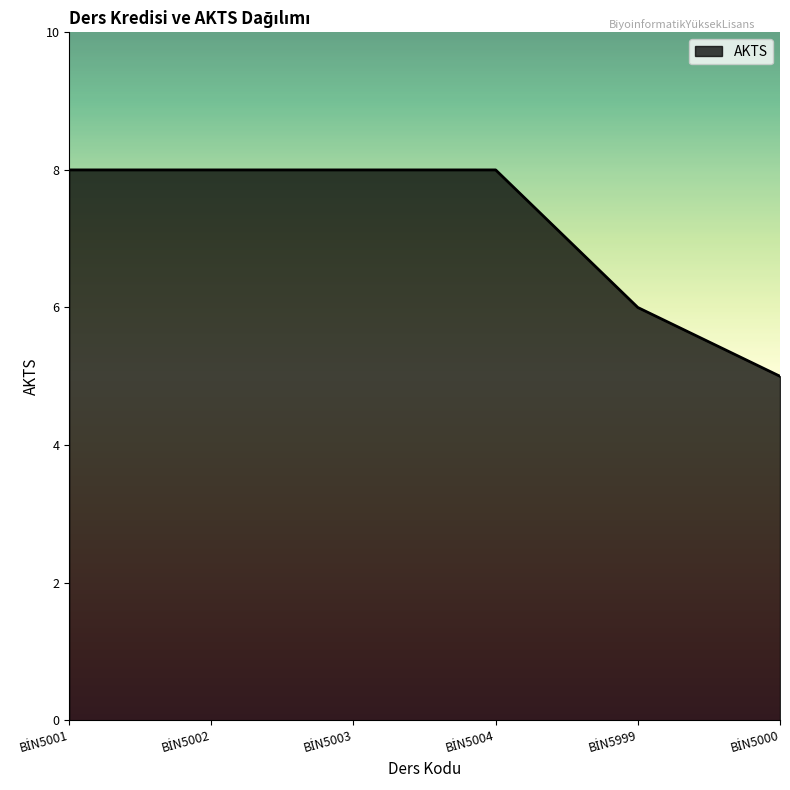

What is the difference between the maximum and minimum values?

3